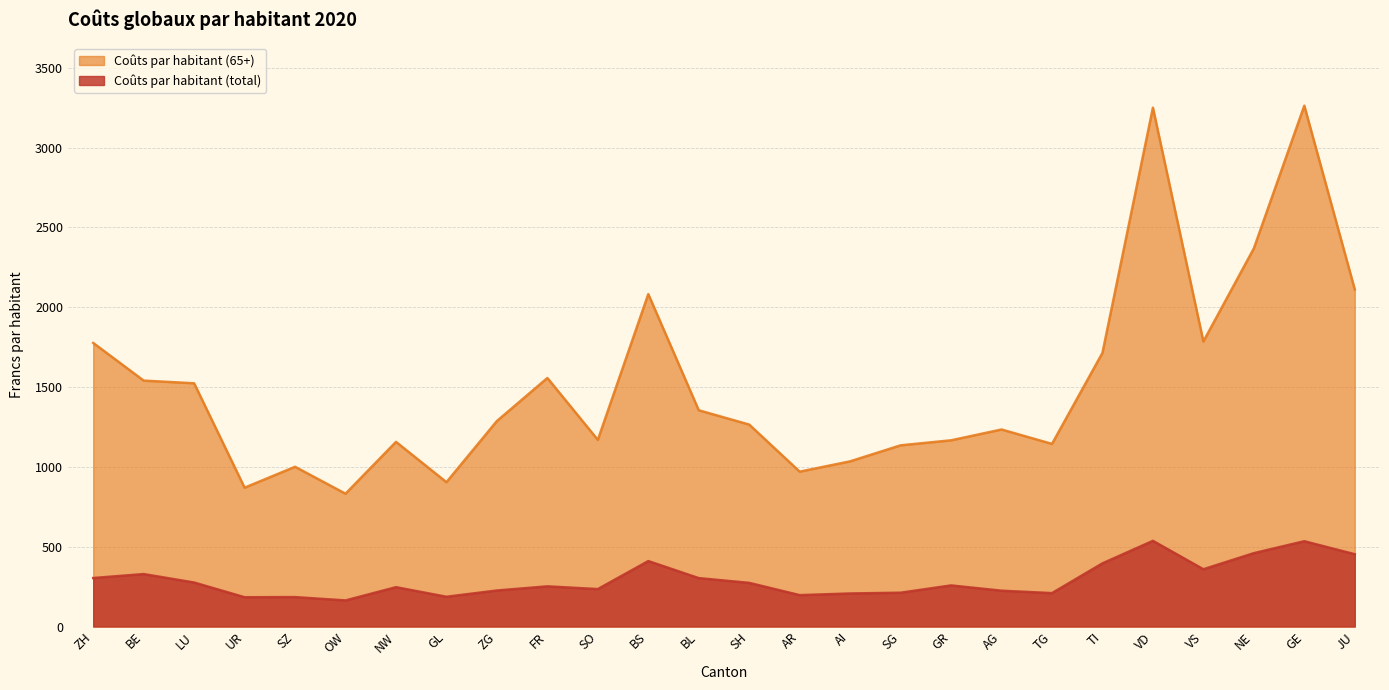

Reading left to right, transcribe all the data shown in this chart.

Coûts par habitant (total): ZH=303.8	BE=328.5	LU=275.5	UR=183.4	SZ=184.3	OW=163.4	NW=246.4	GL=186.4	ZG=225.6	FR=251.6	SO=234.5	BS=409.9	BL=303.1	SH=273.4	AR=196.6	AI=206.9	SG=211.8	GR=257.4	AG=224.3	TG=209.2	TI=395.7	VD=536.6	VS=358.7	NE=459.6	GE=534.3	JU=452.9
Coûts par habitant (65+): ZH=1776.5	BE=1540.4	LU=1523.7	UR=869.7	SZ=1000.6	OW=832.0	NW=1156.7	GL=904.2	ZG=1287.3	FR=1556.8	SO=1169.4	BS=2082.4	BL=1354.6	SH=1265.0	AR=970.1	AI=1034.8	SG=1135.1	GR=1166.5	AG=1234.2	TG=1144.0	TI=1714.2	VD=3250.2	VS=1785.6	NE=2368.6	GE=3262.8	JU=2111.8